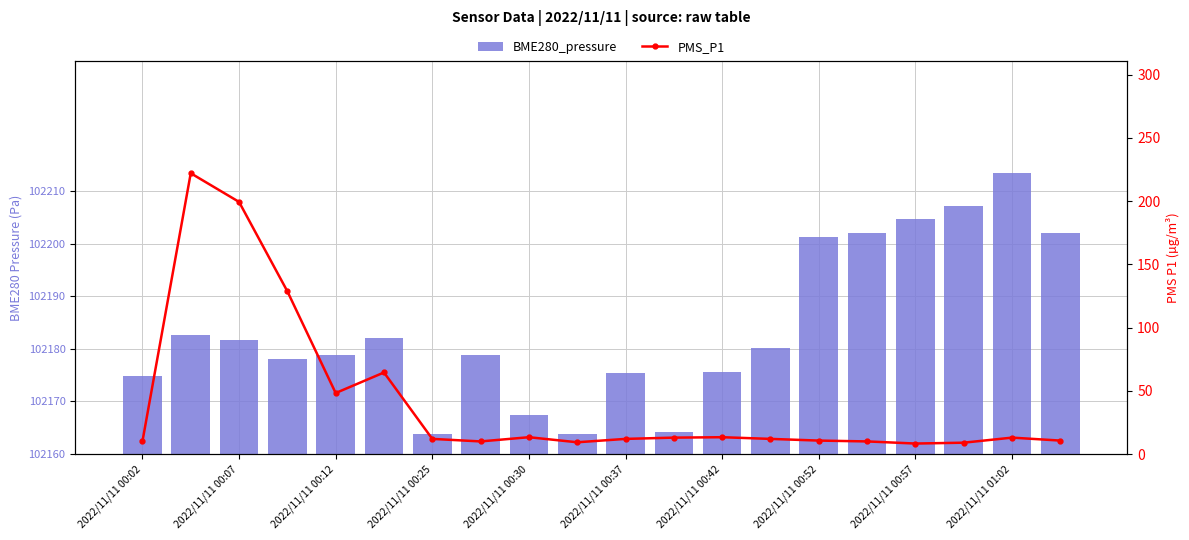

Reading left to right, list all the values displayed in this chart.

BME280_pressure: 14.8	22.6	21.7	18.1	18.9	22.1	3.9	18.8	7.3	3.8	15.5	4.2	15.6	20.1	41.2	42.1	44.7	47.2	53.4	42.0
PMS_P1: 10.0	222.0	199.3	128.7	48.2	64.5	12.0	10.0	13.3	9.3	12.0	13.0	13.3	12.0	10.7	10.0	8.3	9.0	13.0	10.7